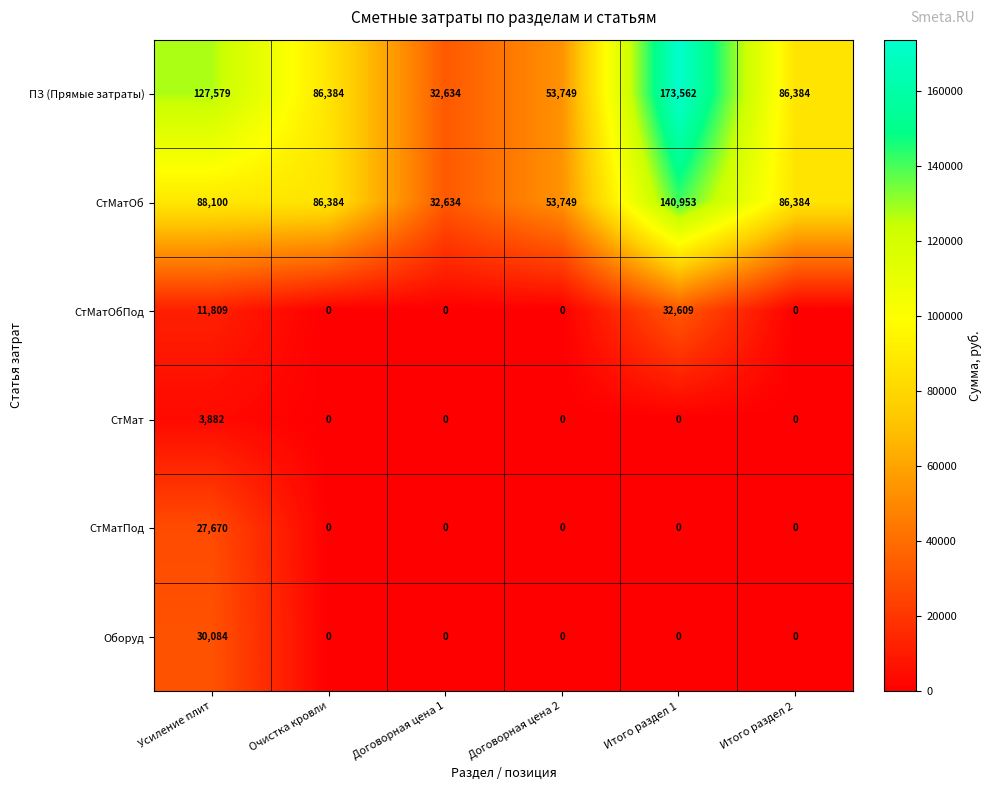

What is the difference between the СтМатОбПод values at Итого раздел 1 and Договорная цена 2?

32609